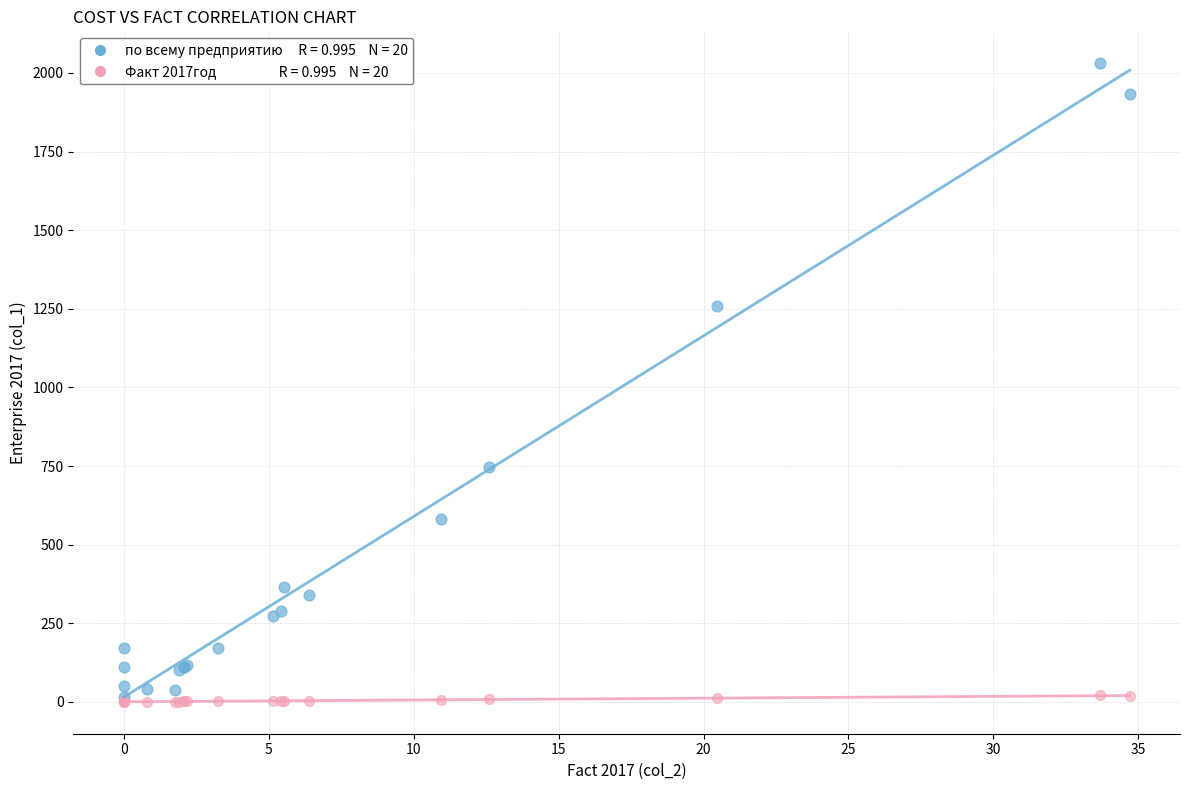

Across all series, what Y value is closest to 1015?

1259.0